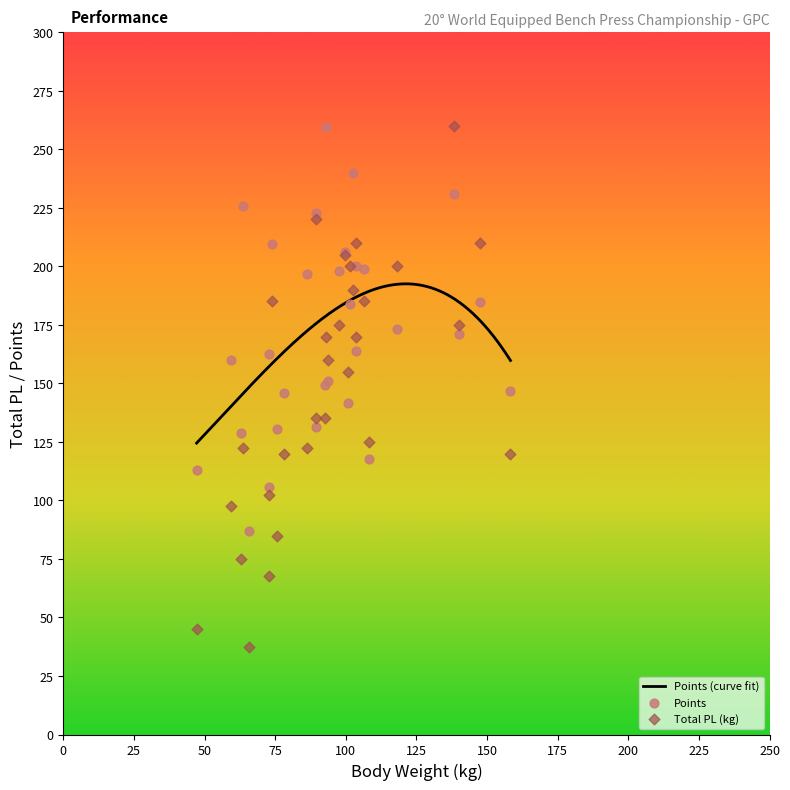

Is the value of Points at SZTANKE József greater than the value of Total PL (kg) at OLÁH Zsolt Nándor?

Yes